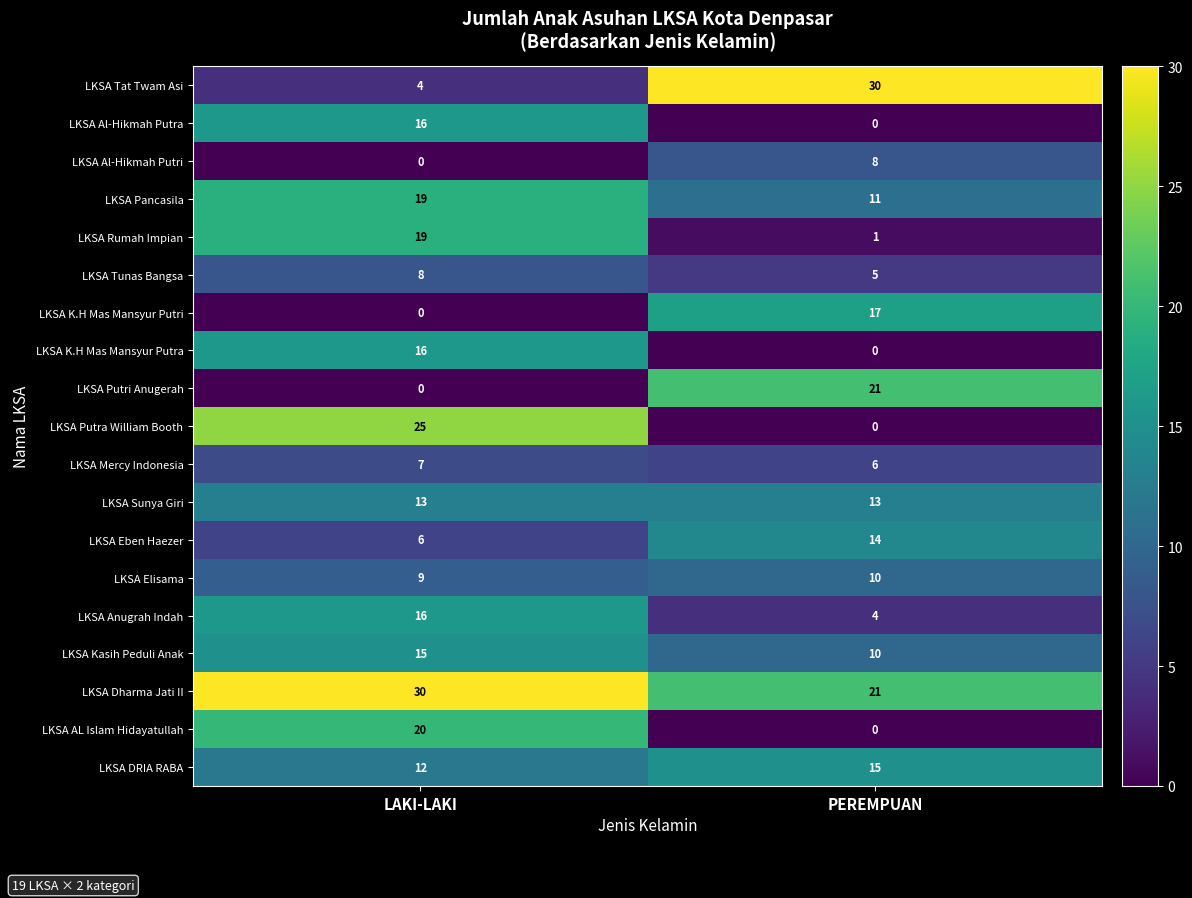

List the labels in order of LKSA Tat Twam Asi value, smallest first.

LAKI-LAKI, PEREMPUAN